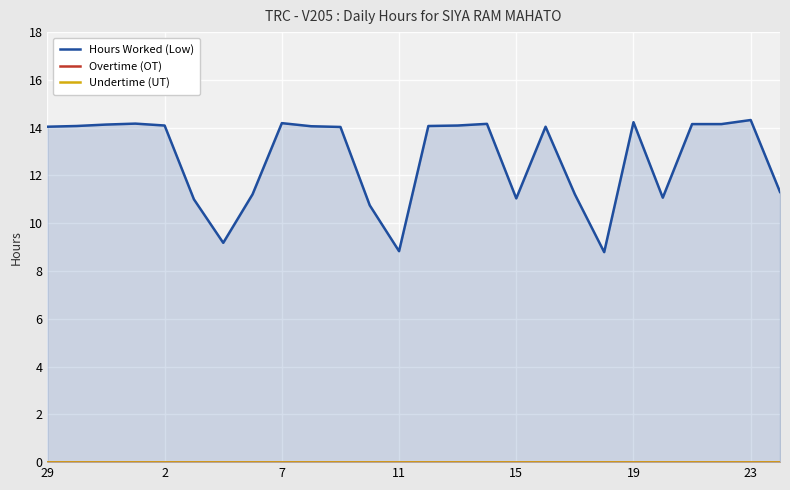

Is the value of Overtime (OT) at 2 greater than the value of Hours Worked (Low) at 19?

No